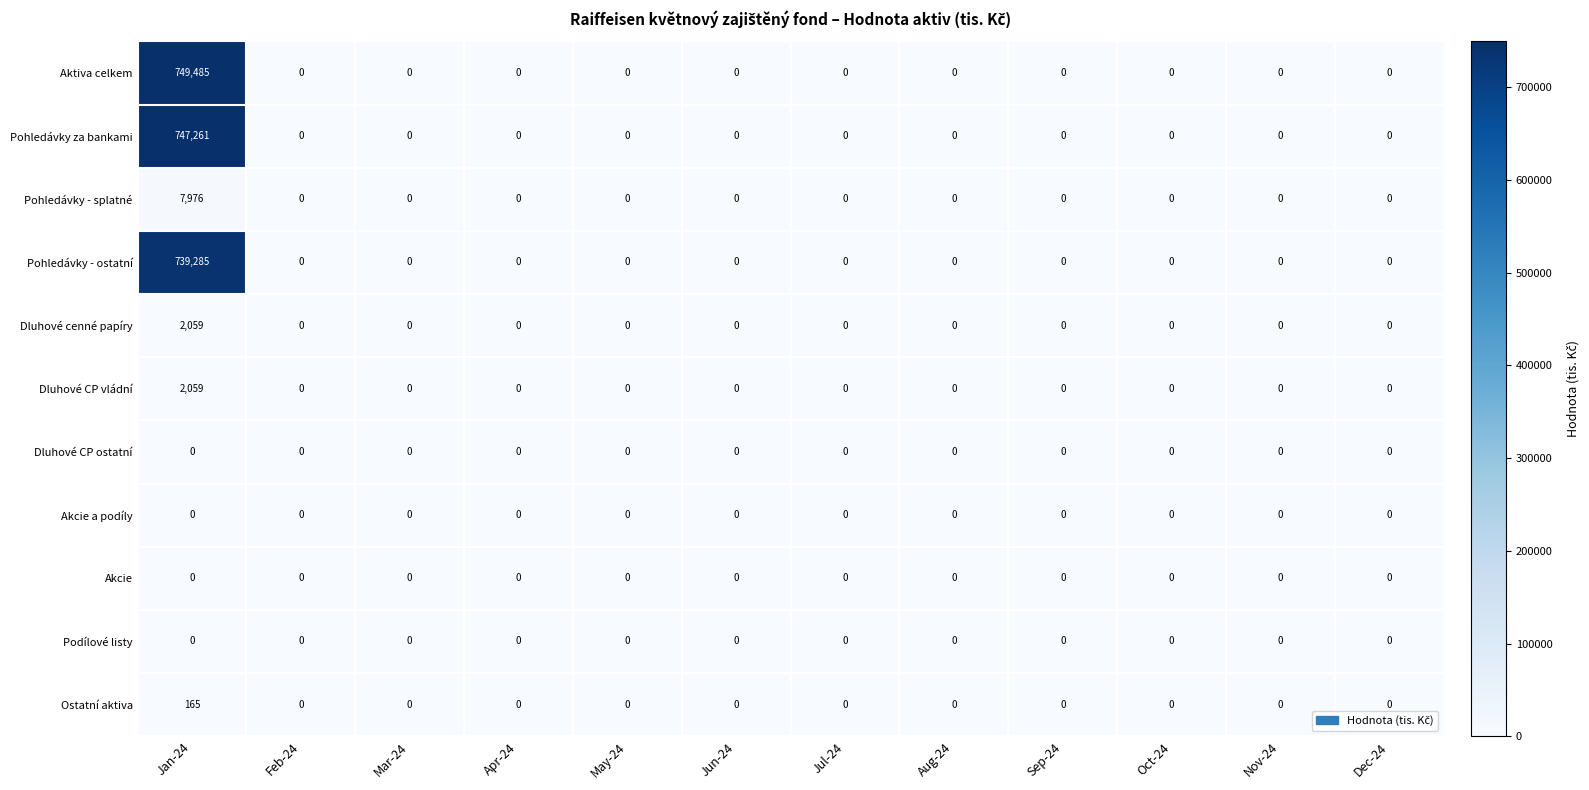

What is the difference between the maximum and minimum values in the Dluhové CP vládní series?

2059